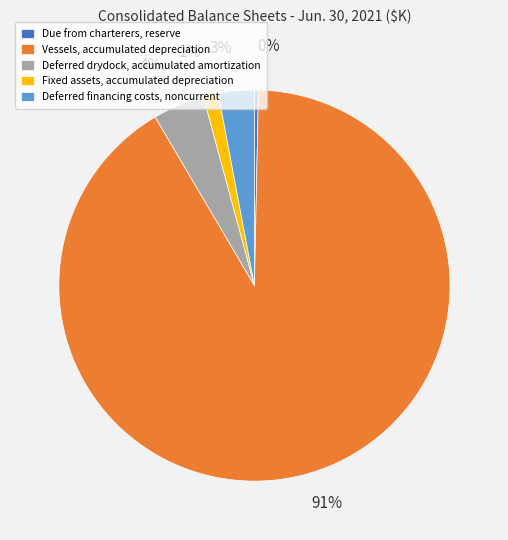

Which slice is the smallest?

Due from charterers, reserve